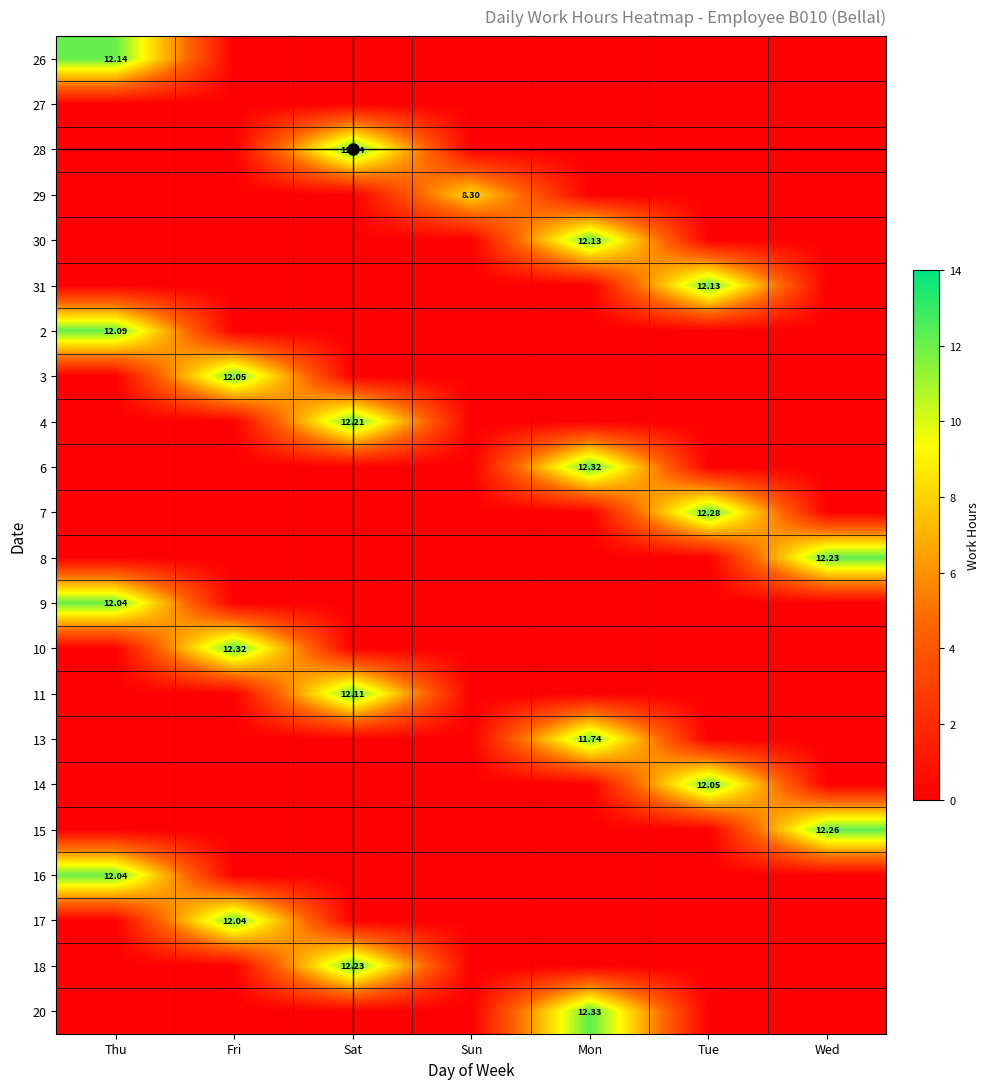

What is the difference between the maximum and second lowest values in the 28 series?

12.4